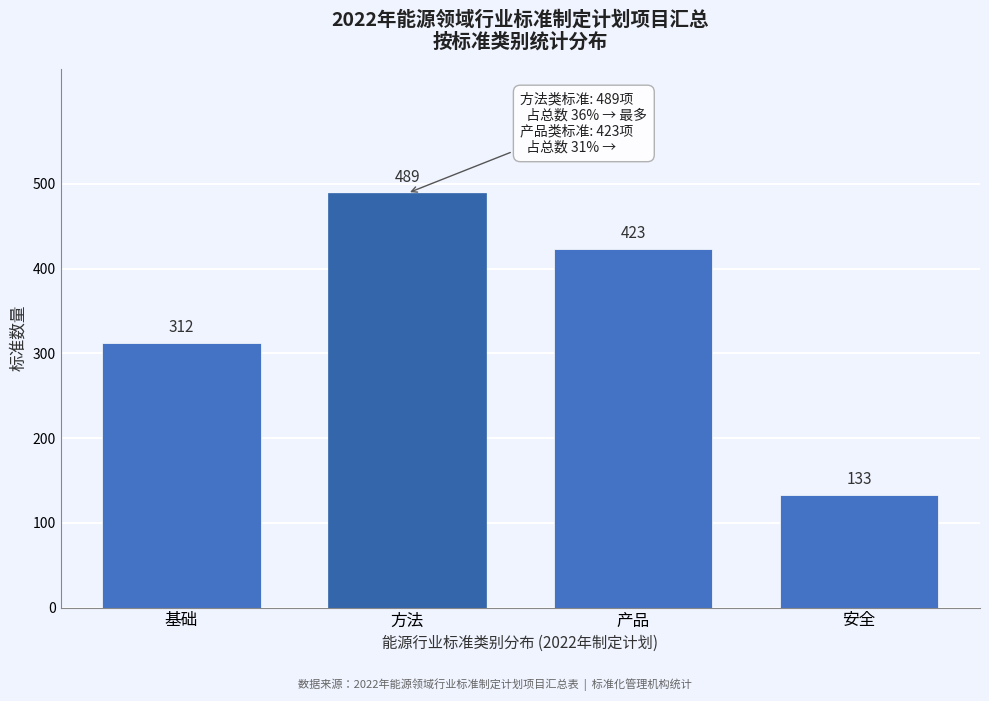

Reading left to right, transcribe all the data shown in this chart.

312	489	423	133